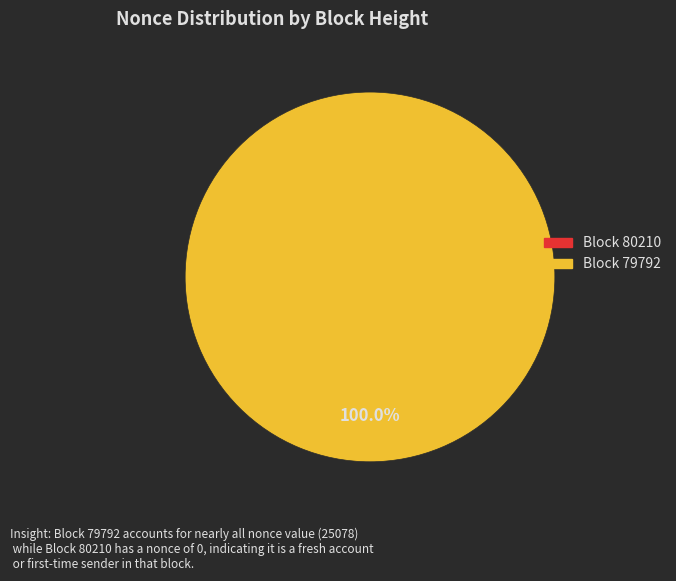

To the nearest percent, what is the difference between the largest and smallest slice percentages?

100%